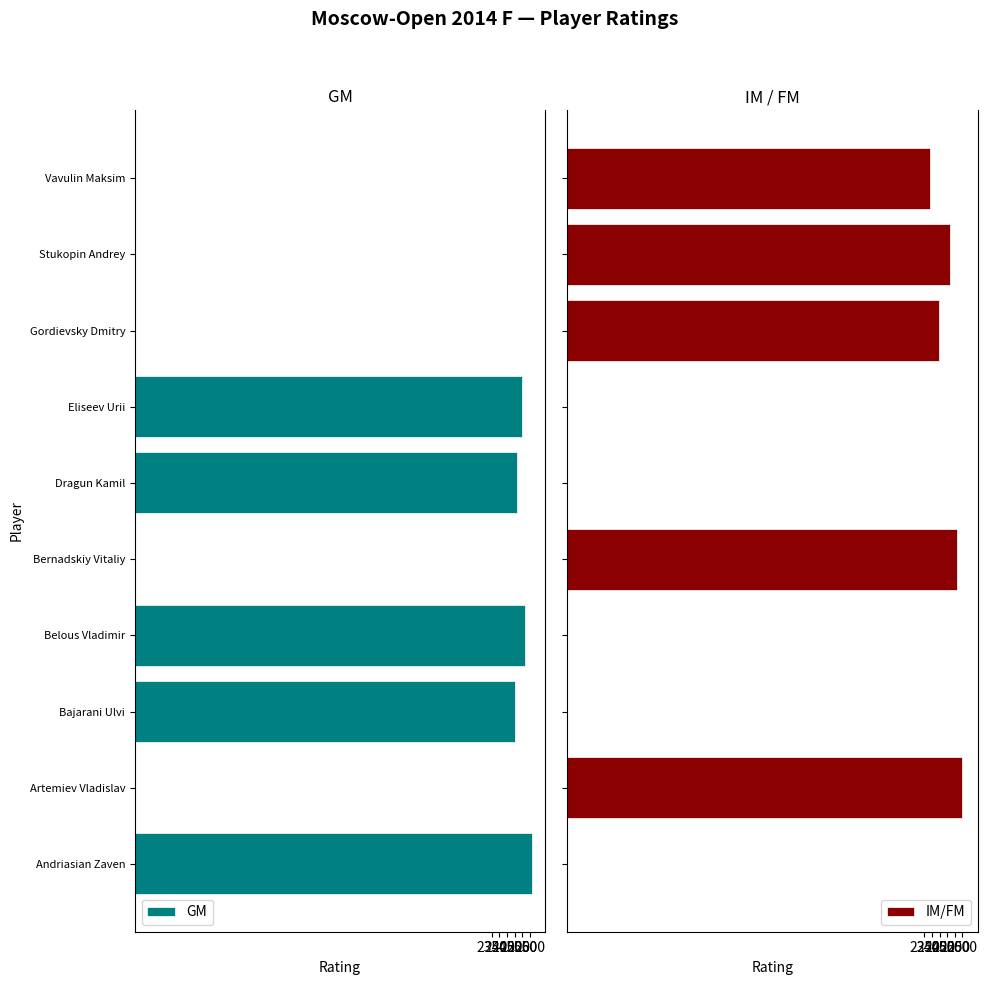

What is the sum of all IM/FM values?

12511